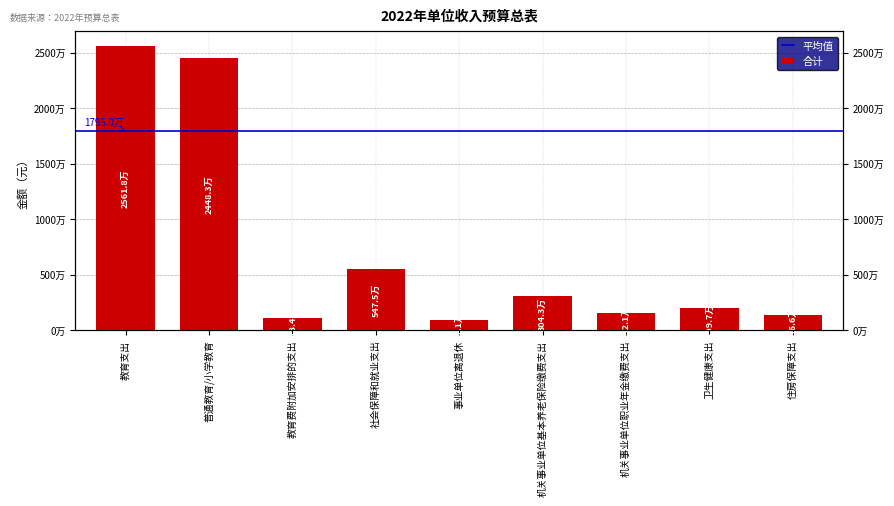

What is the value of the 9th bar from the left?

1365500